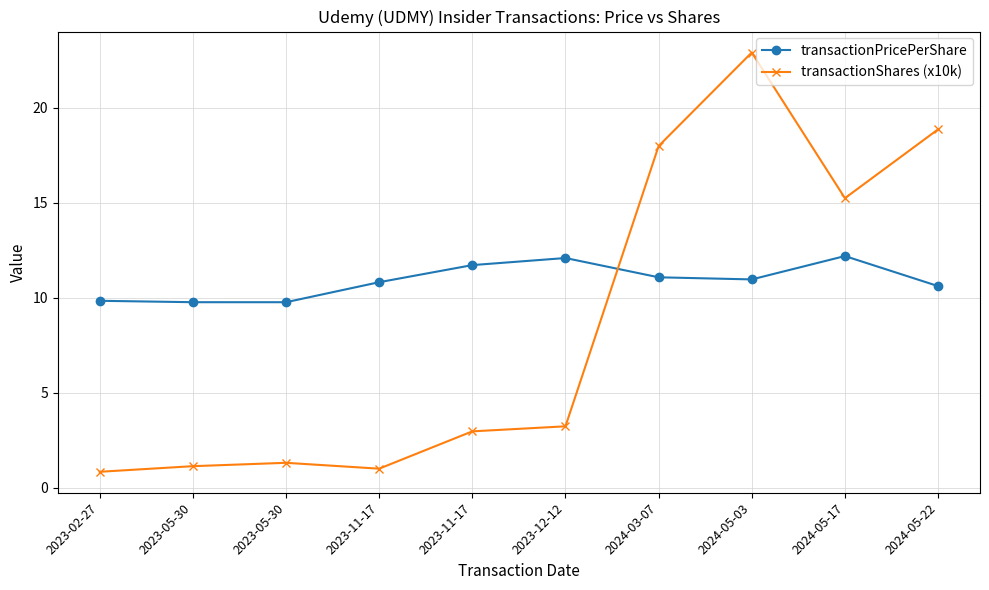

How many distinct data groups are displayed?

2